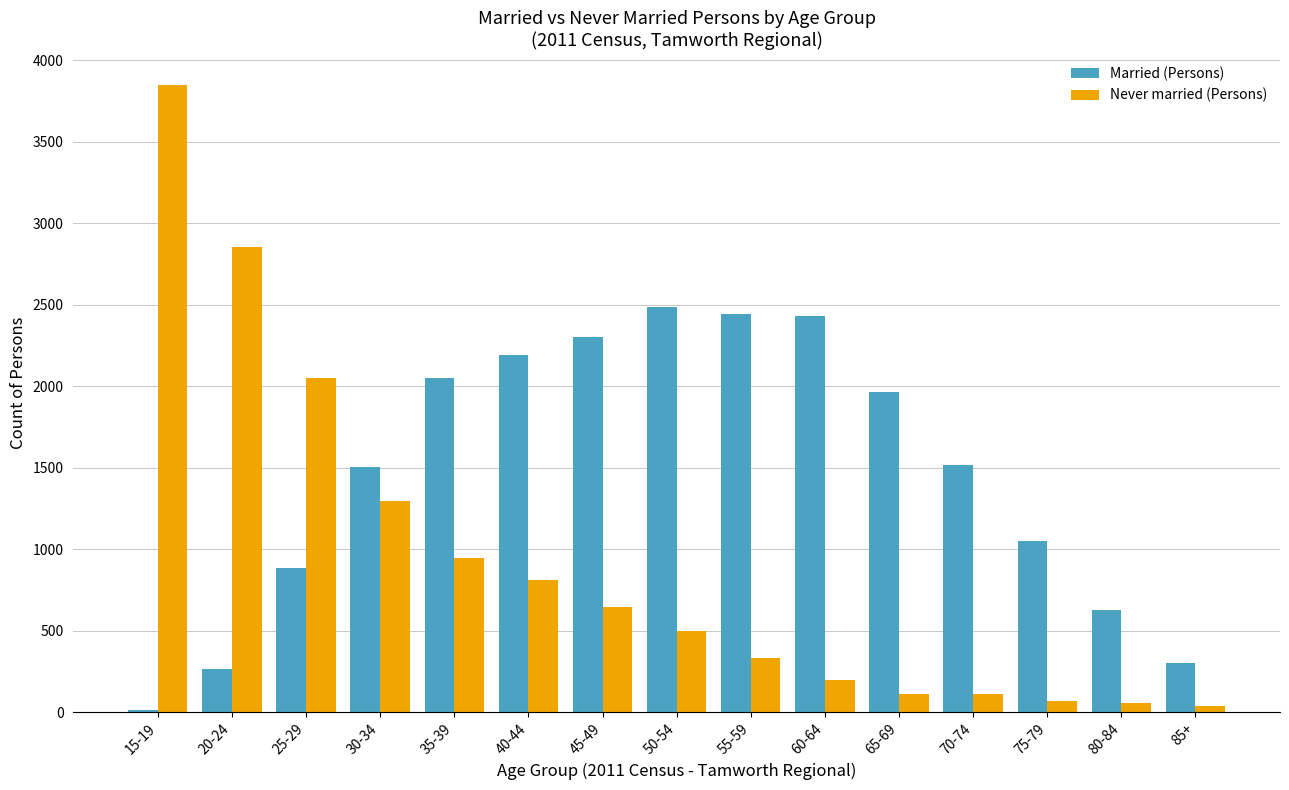

What is the average value of the Married (Persons) series?

1469